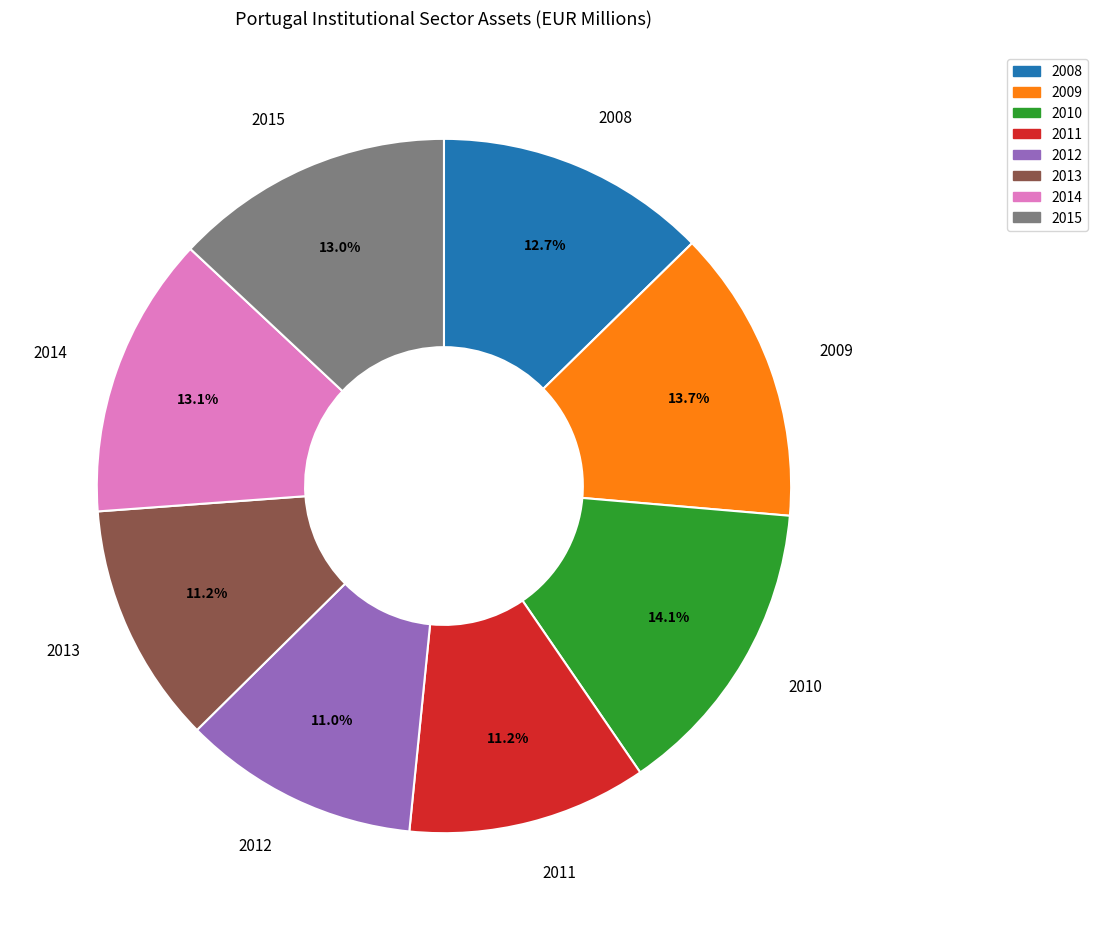

What percentage is the 2009 slice, to the nearest percent?

14%